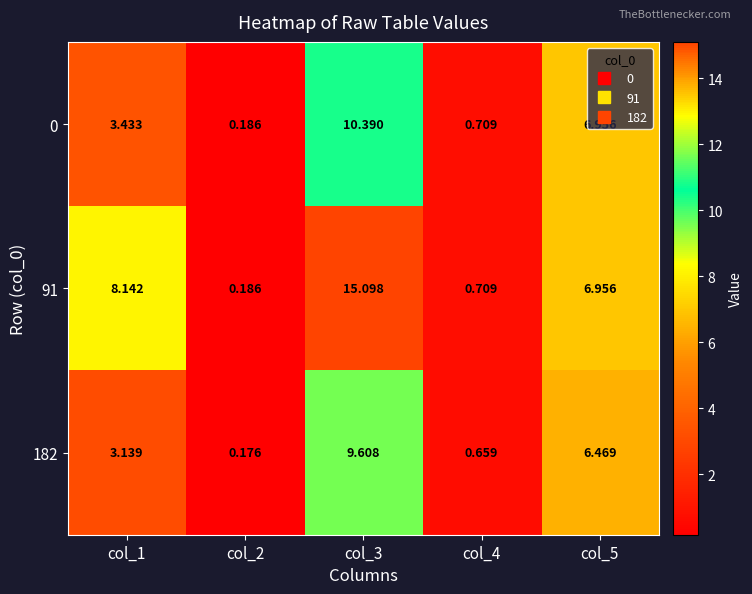

Is the value of 182 at col_2 greater than the value of 91 at col_5?

No